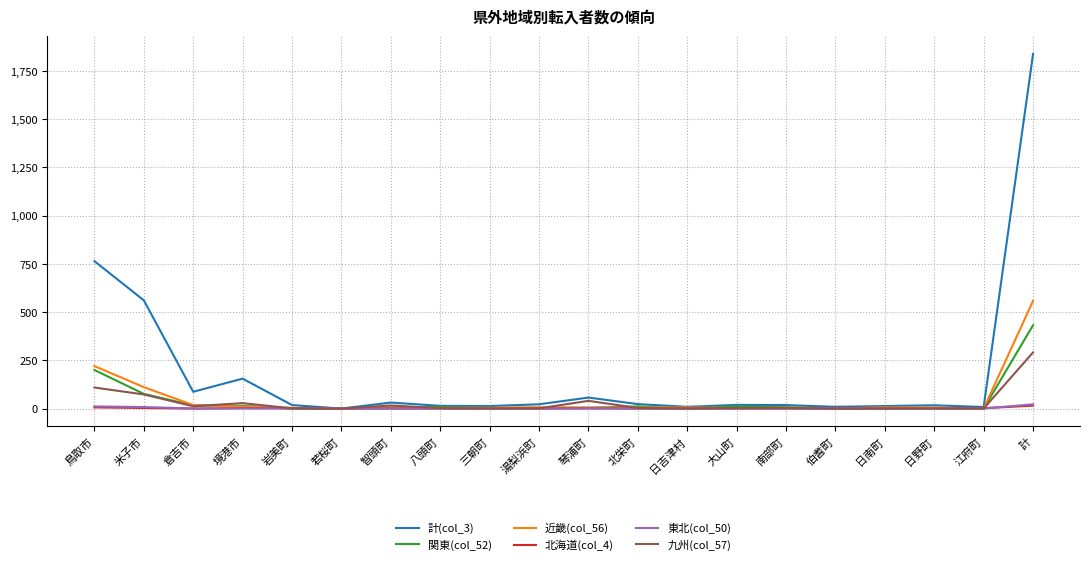

Which series has the largest range (max minus min)?

計(col_3)